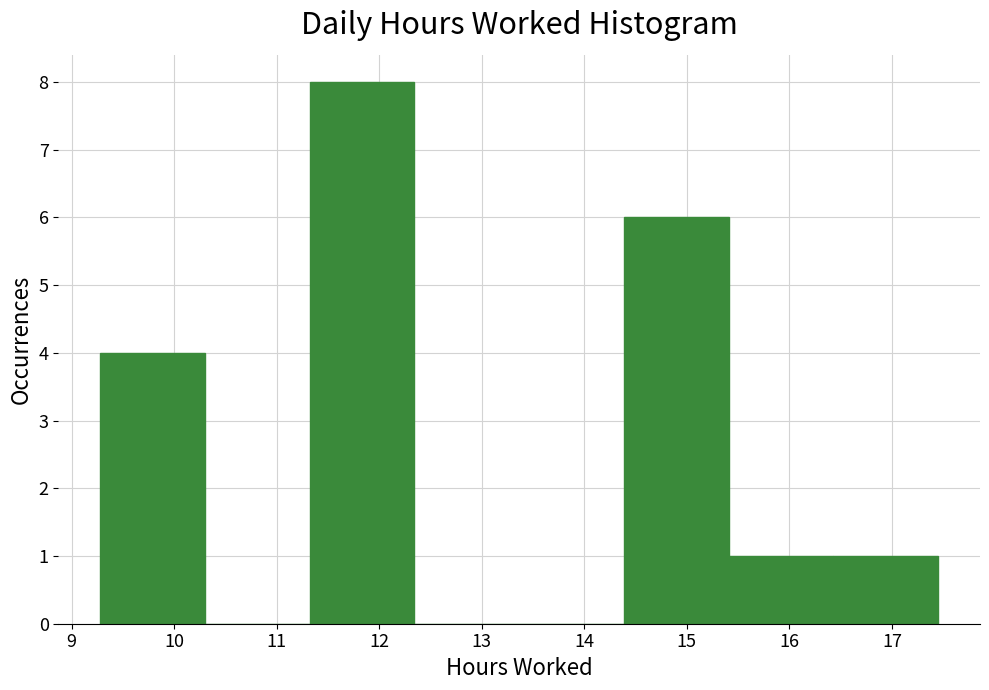

How tall is the bar that spans 9.3 to 10.3 on the x-axis? Neither the bar edges nor the heights are printed on the chart, so give them approximately, as read against the axes.

4